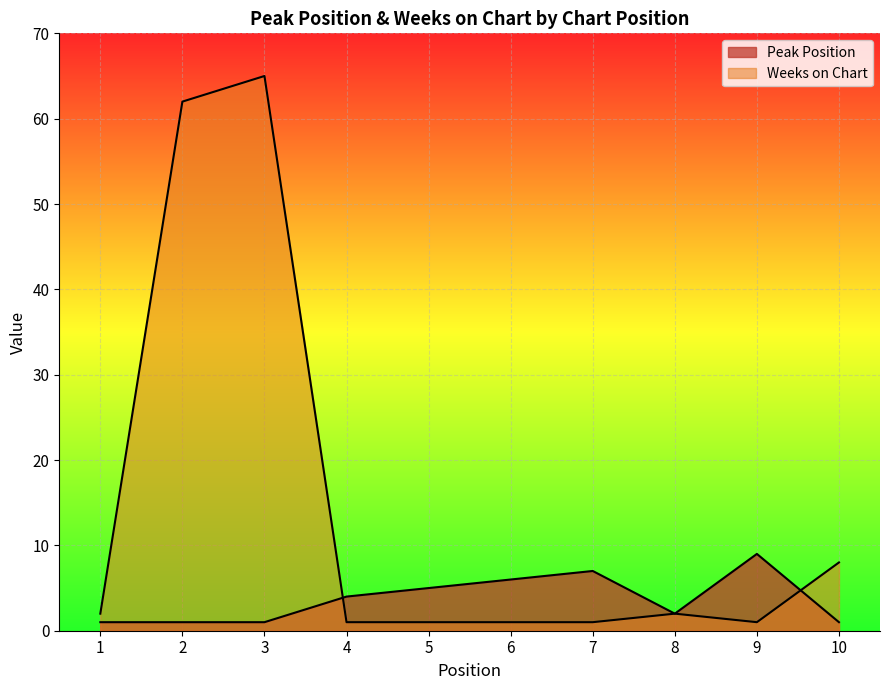

How many values in the Peak Position series are below 4?

5